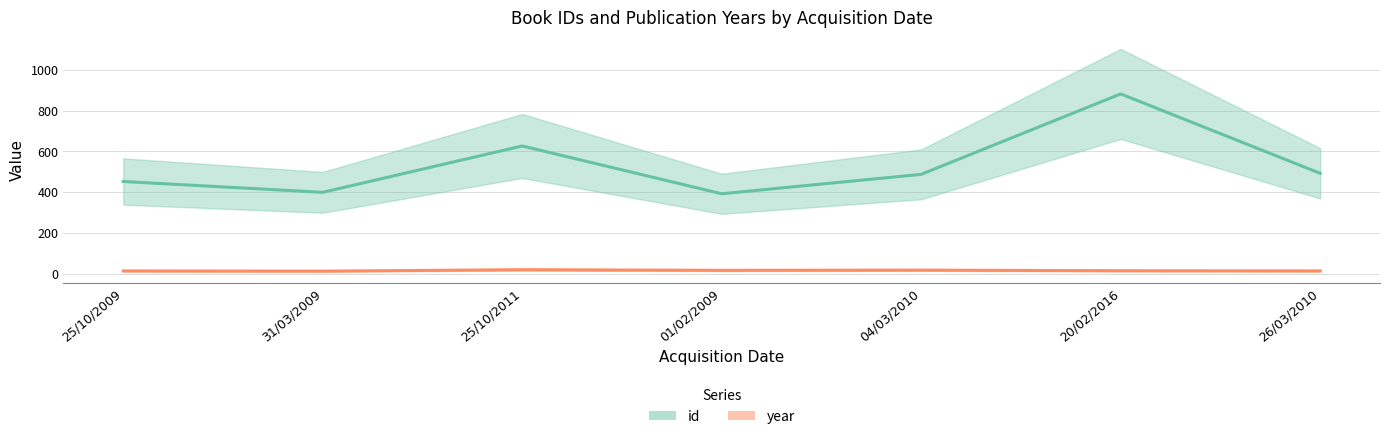

True or false: year and id cross at least once.

False